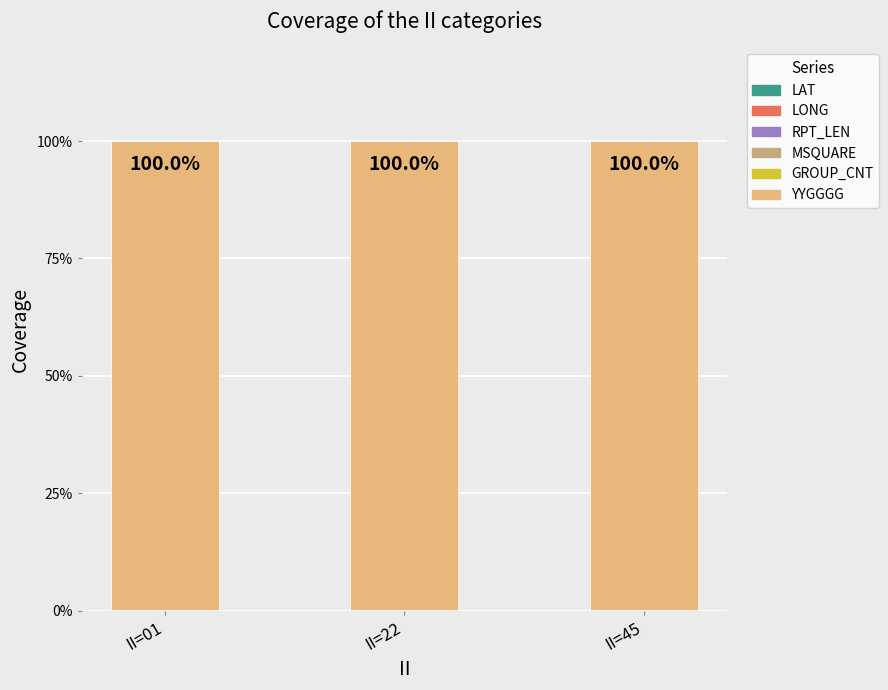

Between II=01 and II=45, which series saw the biggest shift?

MSQUARE